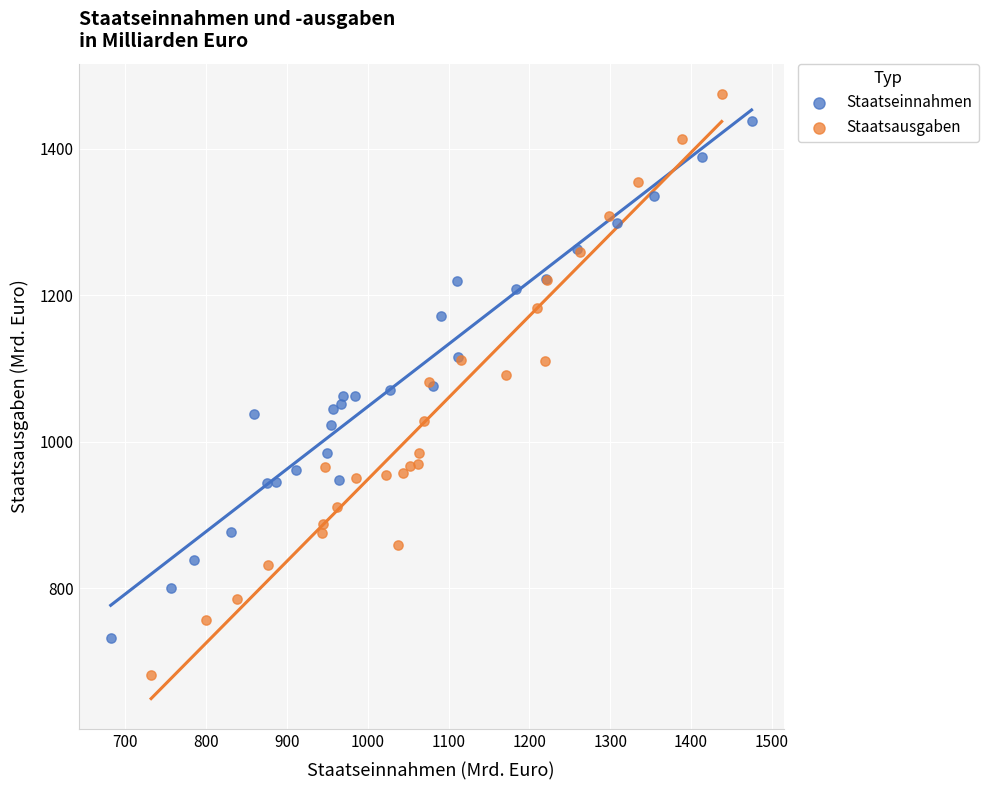

Which series has the widest spread of Y values?

Staatsausgaben